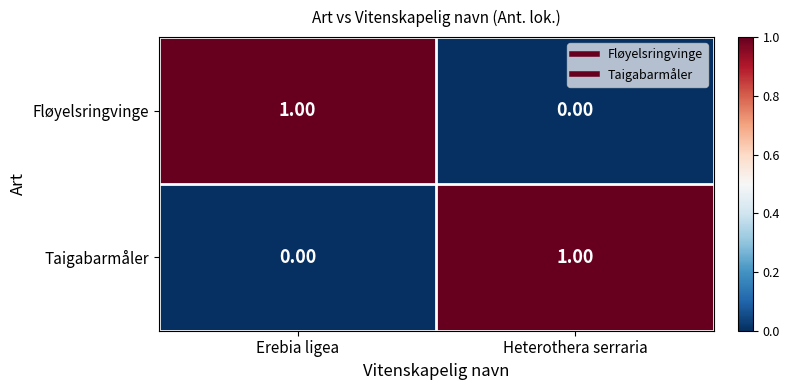

Is the value of Taigabarmåler at Heterothera serraria greater than the value of Fløyelsringvinge at Heterothera serraria?

Yes